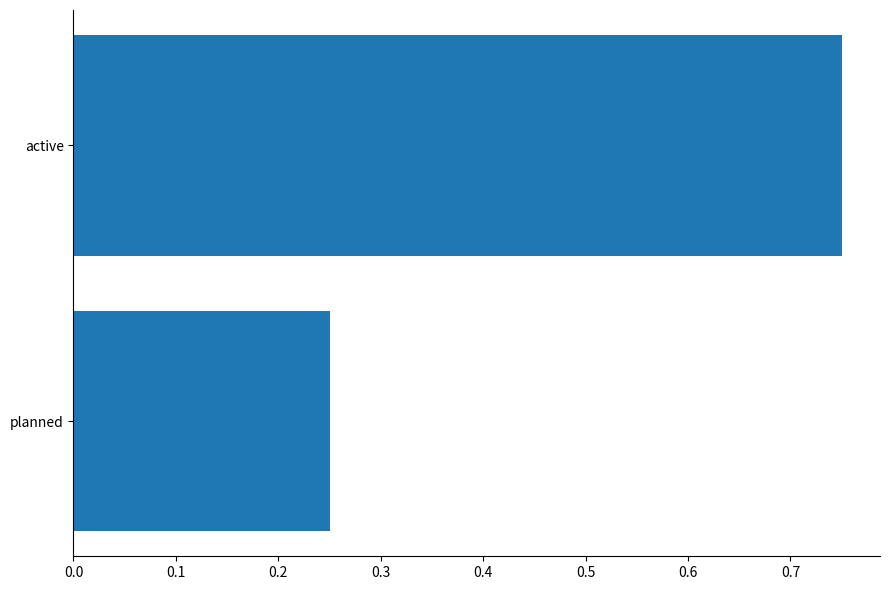

The value at planned is 0.4. True or false?

False